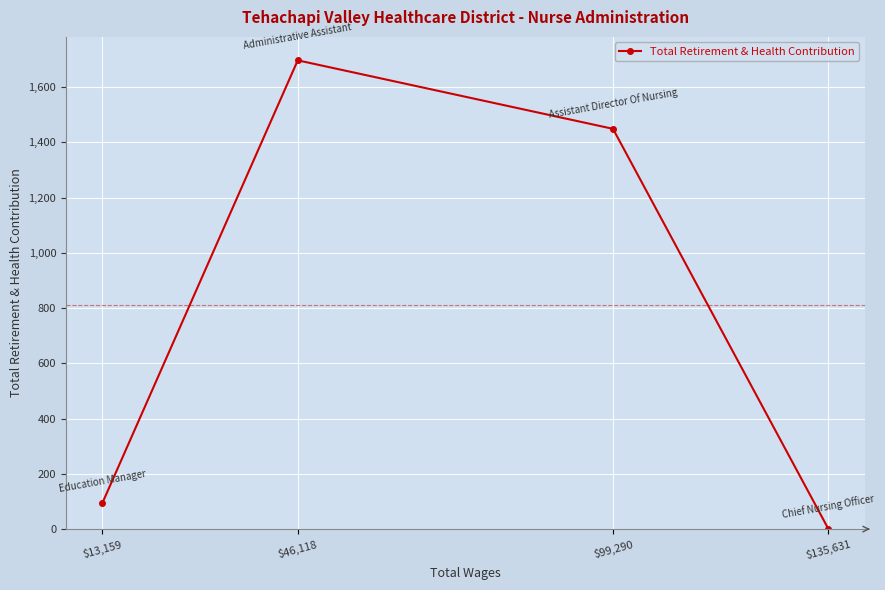

What is the maximum value shown in the chart?

1697